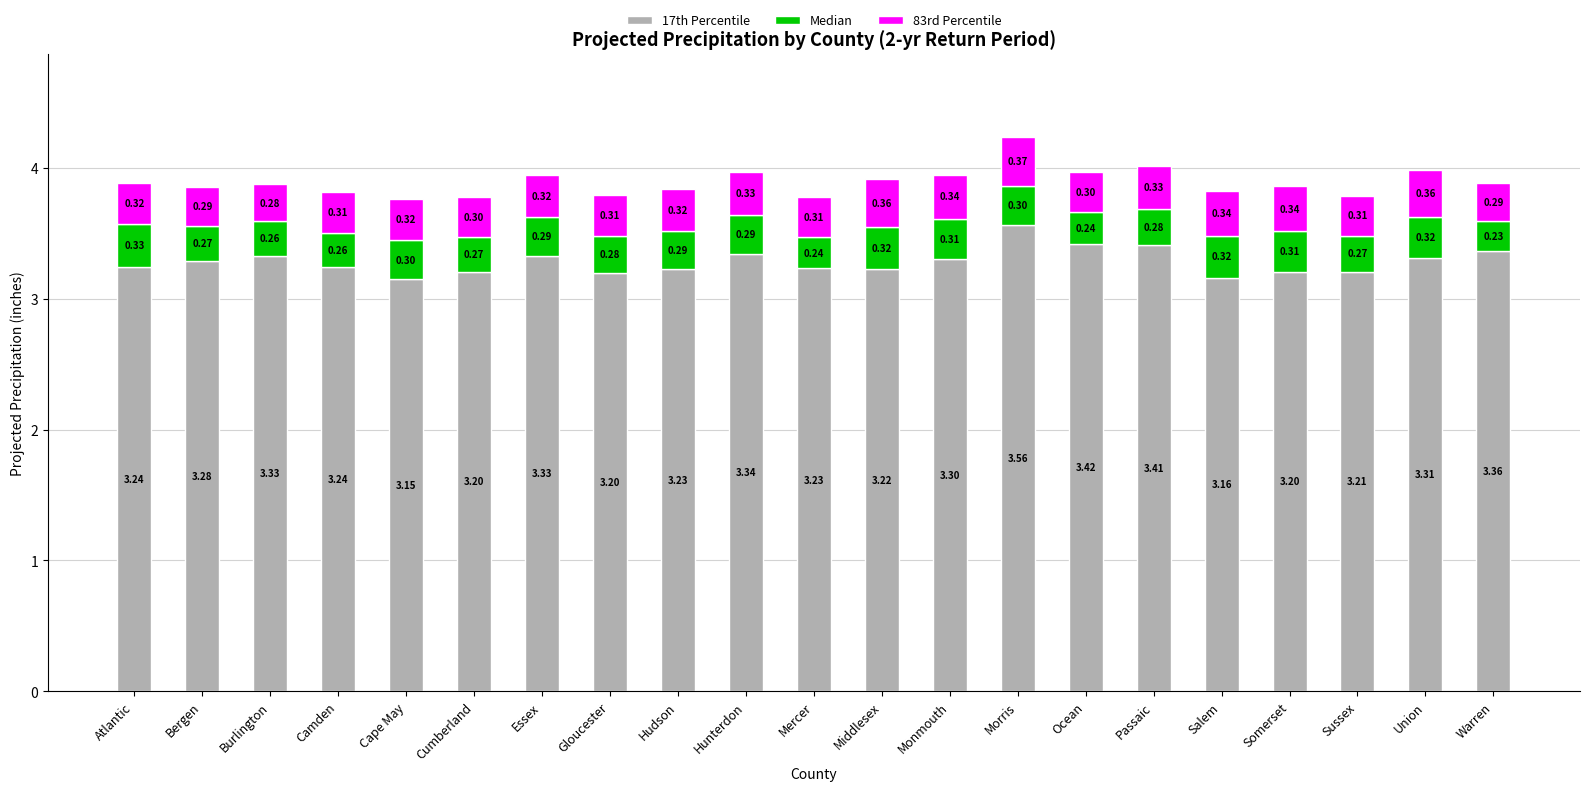

How many distinct data groups are displayed?

3